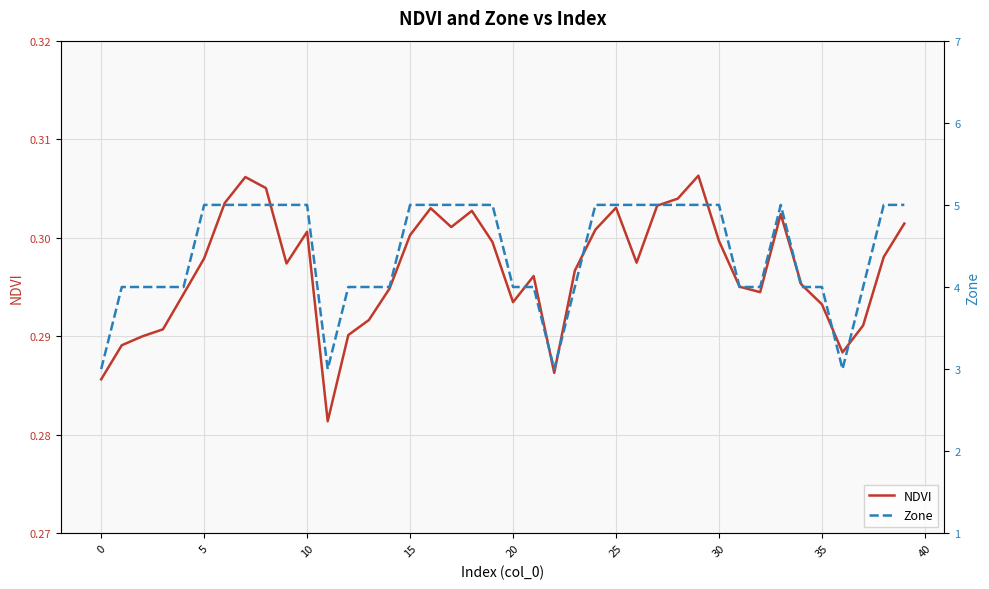

Reading left to right, extract all data points from this chart.

NDVI: 0.3	0.3	0.3	0.3	0.3	0.3	0.3	0.3	0.3	0.3	0.3	0.3	0.3	0.3	0.3	0.3	0.3	0.3	0.3	0.3	0.3	0.3	0.3	0.3	0.3	0.3	0.3	0.3	0.3	0.3	0.3	0.3	0.3	0.3	0.3	0.3	0.3	0.3	0.3	0.3
Zone: 3.0	4.0	4.0	4.0	4.0	5.0	5.0	5.0	5.0	5.0	5.0	3.0	4.0	4.0	4.0	5.0	5.0	5.0	5.0	5.0	4.0	4.0	3.0	4.0	5.0	5.0	5.0	5.0	5.0	5.0	5.0	4.0	4.0	5.0	4.0	4.0	3.0	4.0	5.0	5.0